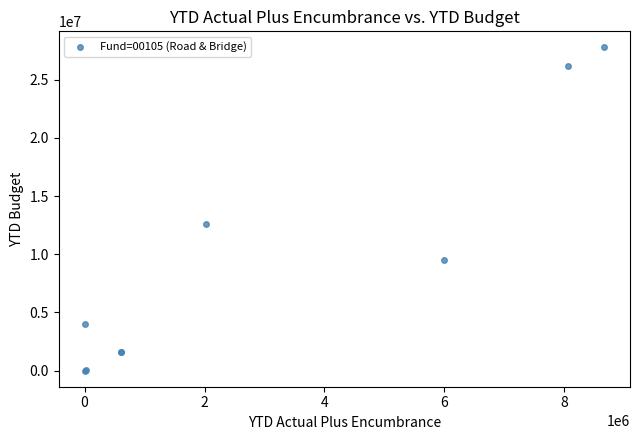

What Y value in the scatter plot is closest to 13883658?

12614346.0